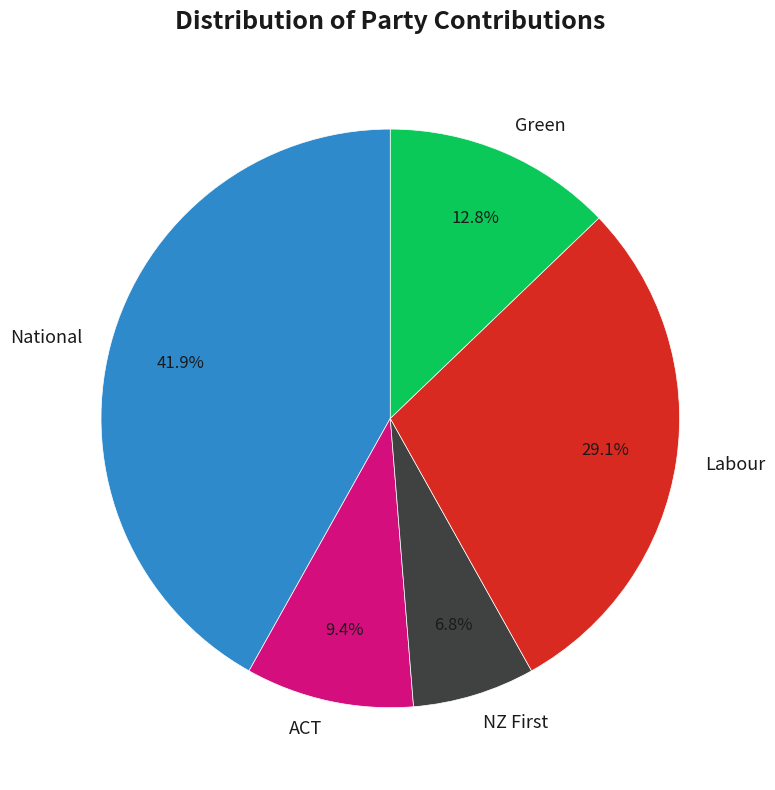

Does any single category account for the majority?

No